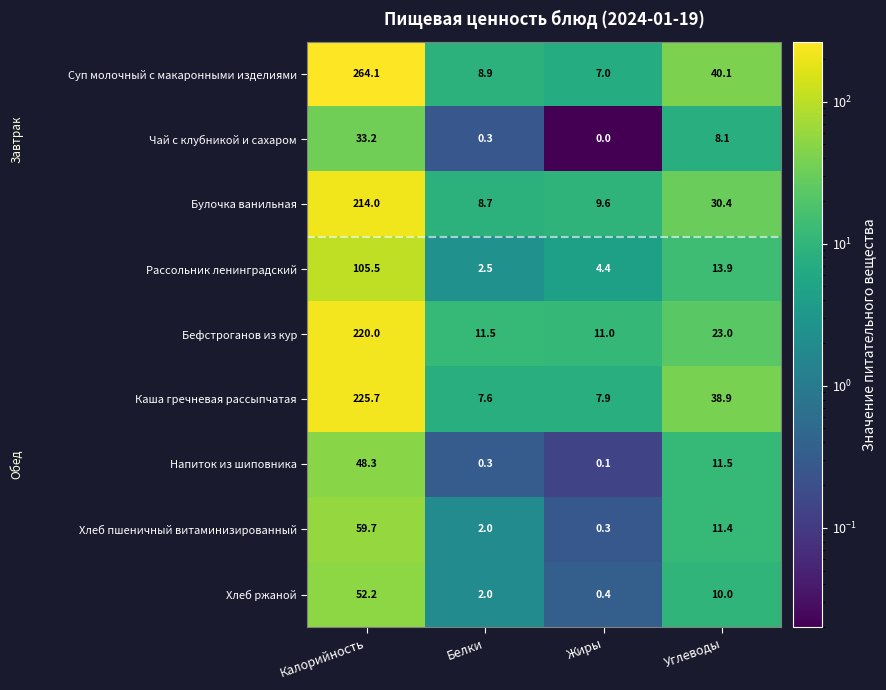

Between Калорийность and Жиры, which series saw the biggest shift?

Суп молочный с макаронными изделиями